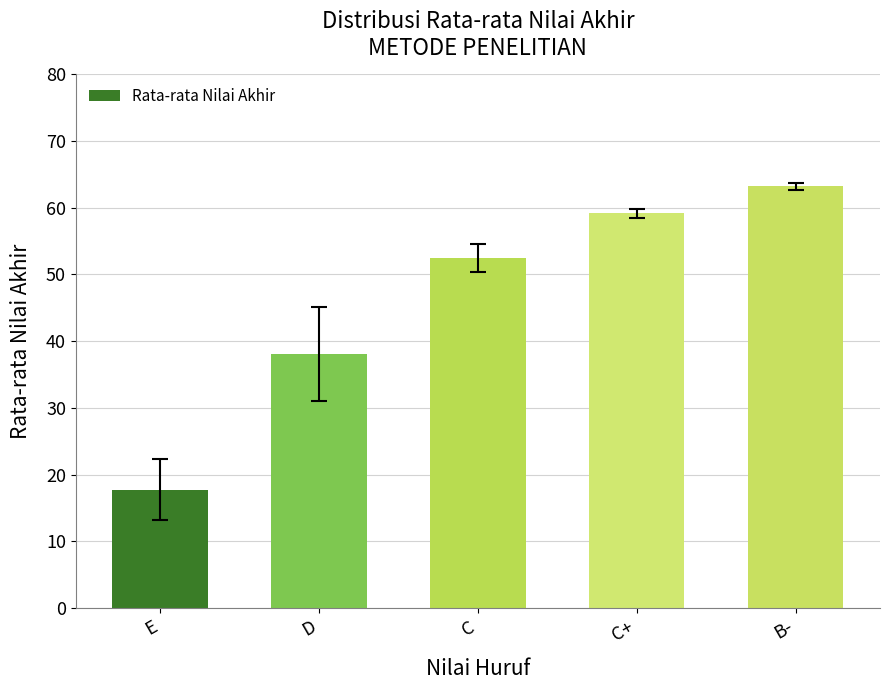

What position from the right is C?

3